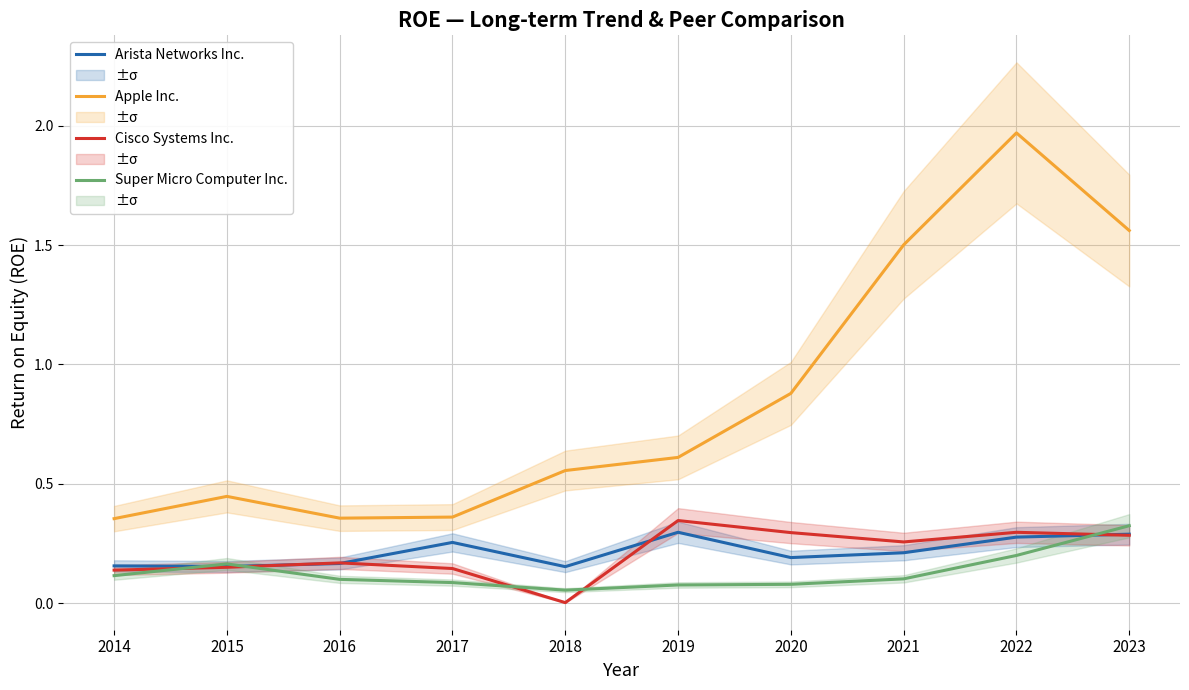

At which category does Apple Inc. reach its first local valley?

2016